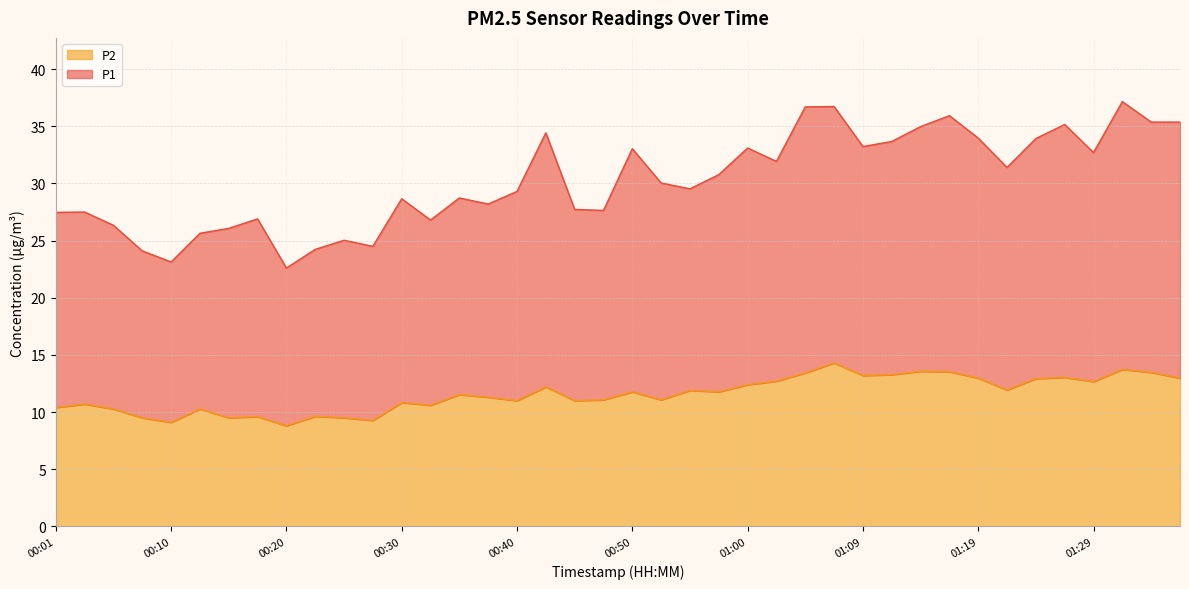

Between 01:02 and 01:31, which is larger?

01:31